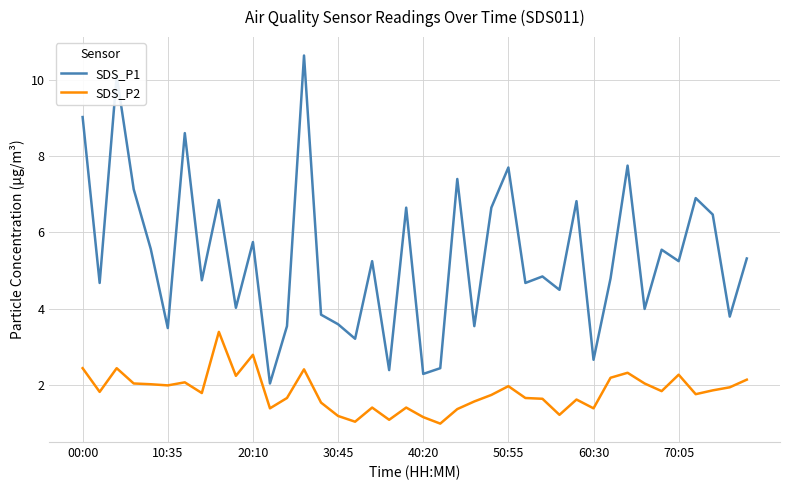

What are all the series names shown in the legend?

SDS_P1, SDS_P2